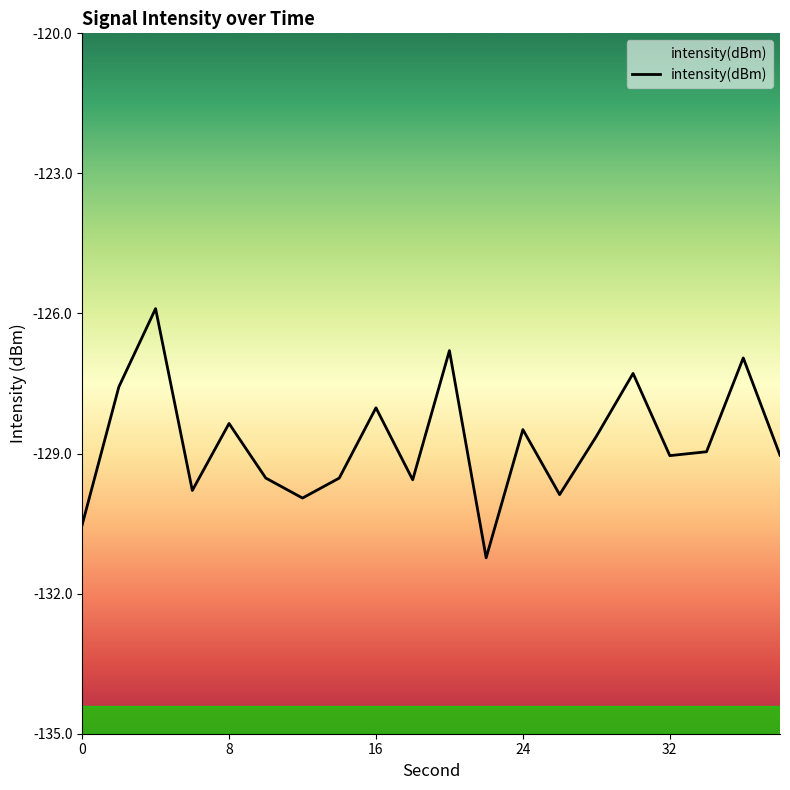

Is it true that the value at 16 is -128.0?

True